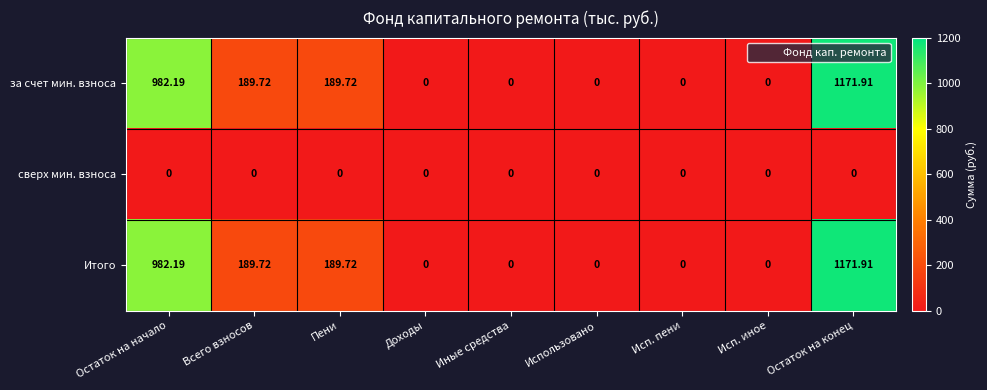

At which category is the sum across all series the highest?

Остаток на конец